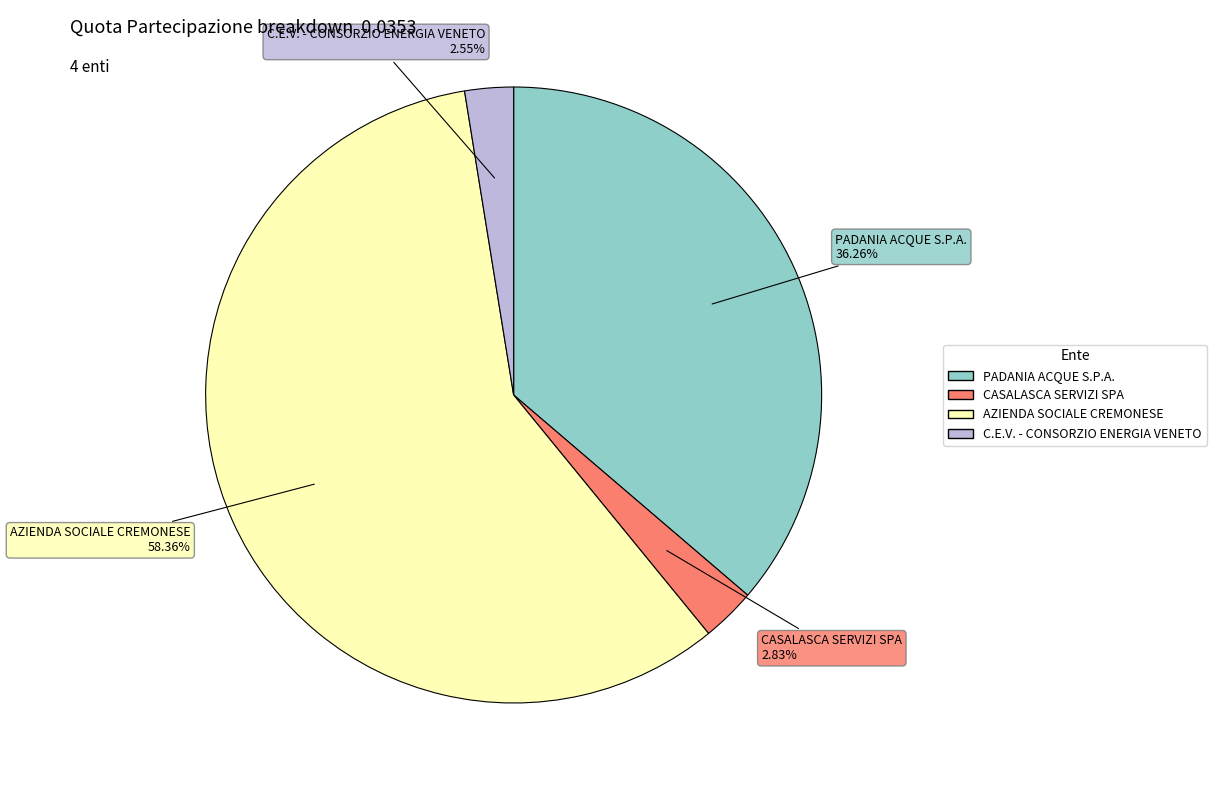

To the nearest percent, what is the combined percentage of PADANIA ACQUE S.P.A. and AZIENDA SOCIALE CREMONESE?

95%